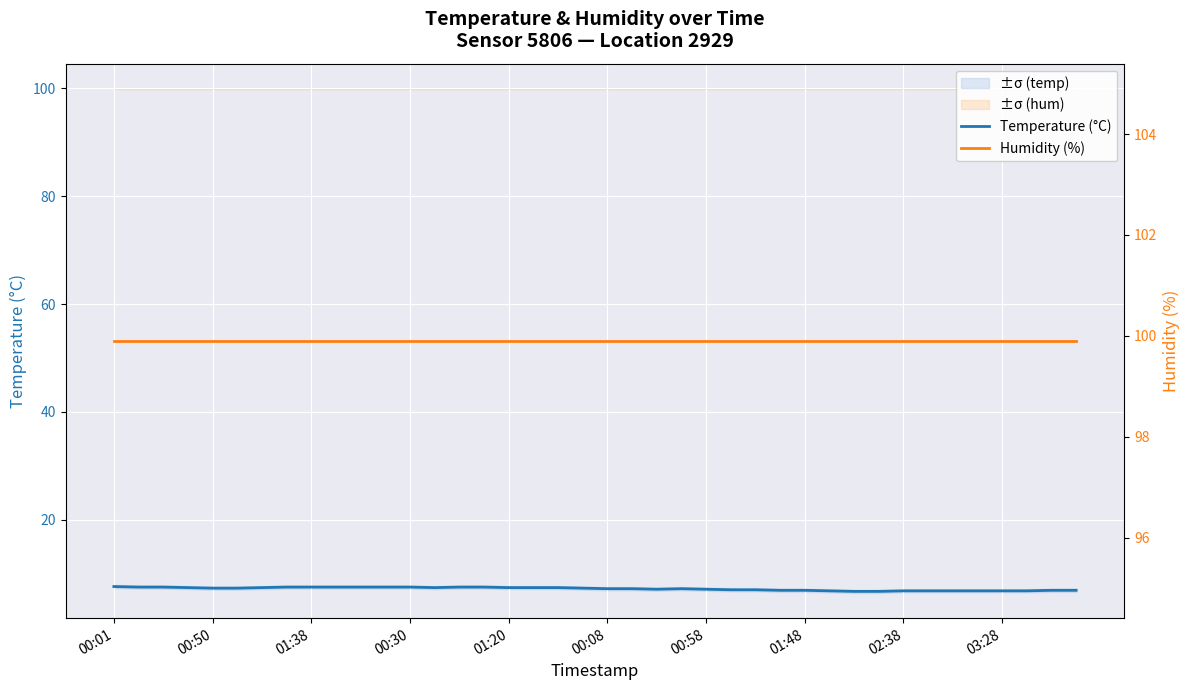

What is the average value of the Humidity (%) series?

99.9